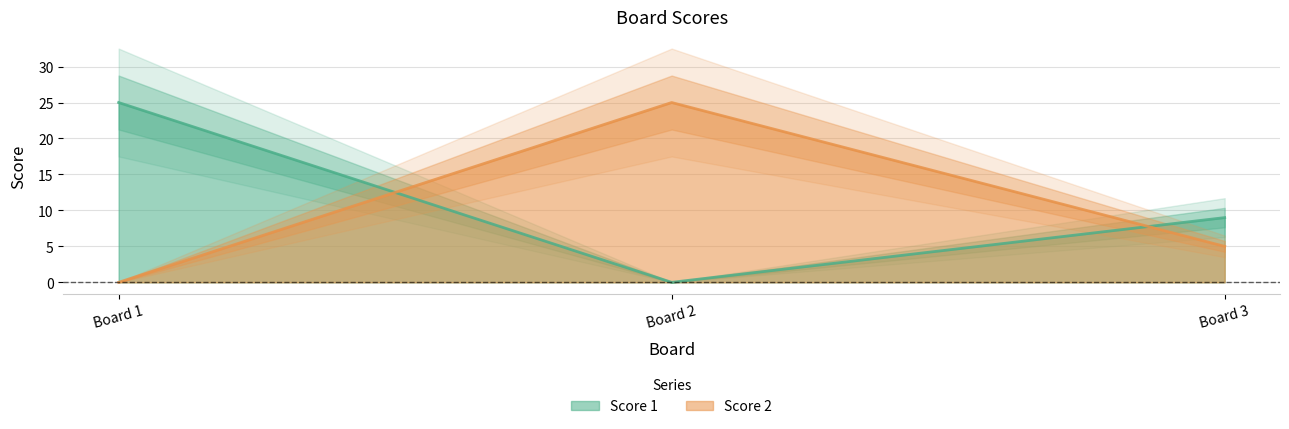

Reading right to left, transcribe all the data shown in this chart.

Score 1: 3=9	2=0	1=25
Score 2: 3=5	2=25	1=0